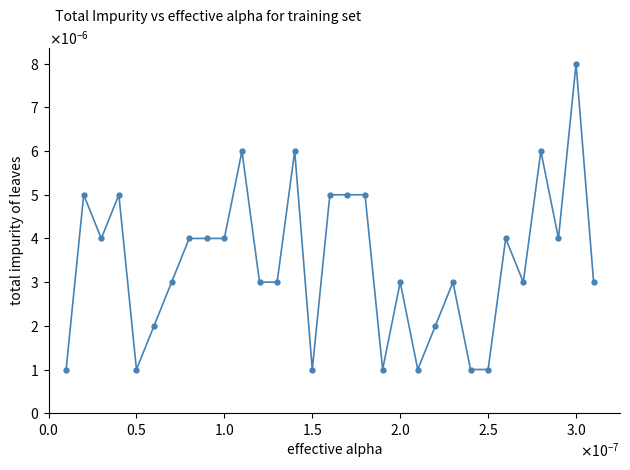

Does the chart have visible grid lines?

No